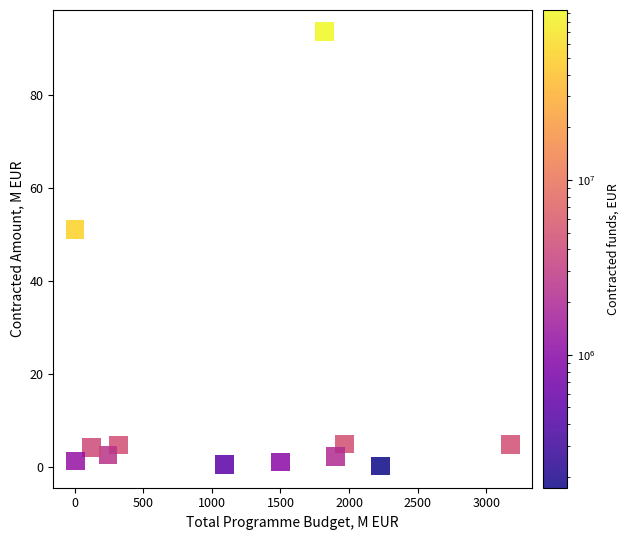

What is the average X value?

1198.4